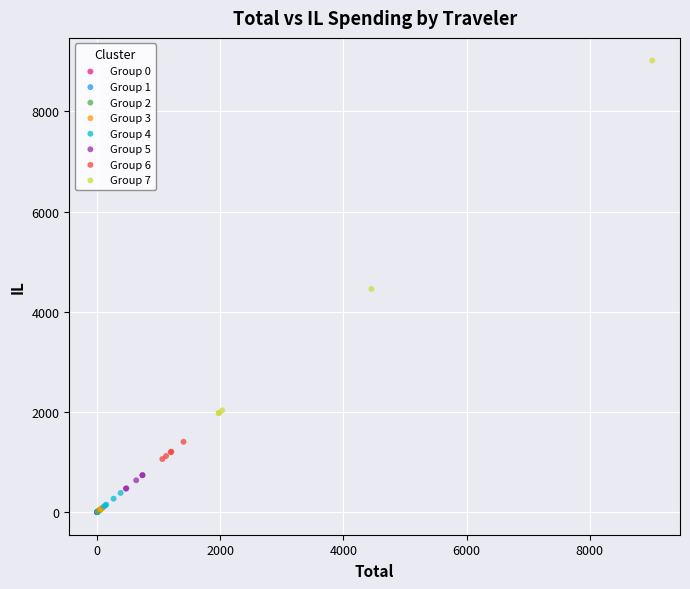

What are all the series names shown in the legend?

Group 0, Group 1, Group 2, Group 3, Group 4, Group 5, Group 6, Group 7